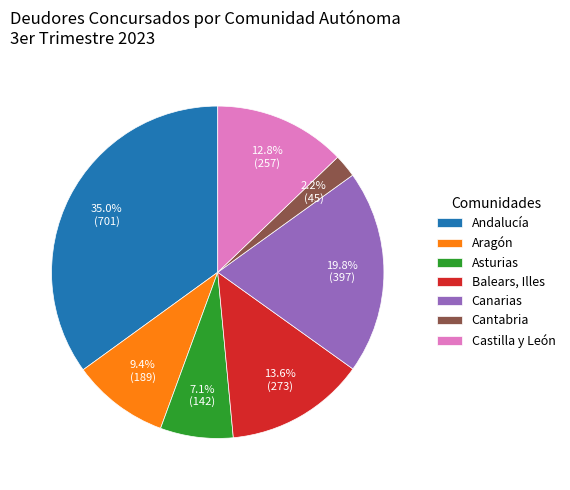

What percentage is NOT represented by Cantabria?

97.8%